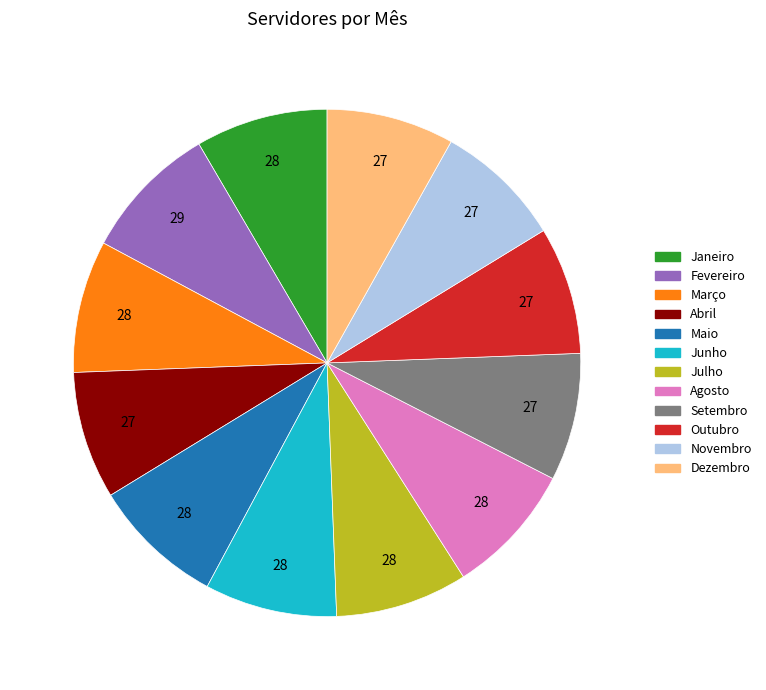

Does Junho represent more than half of the total?

No